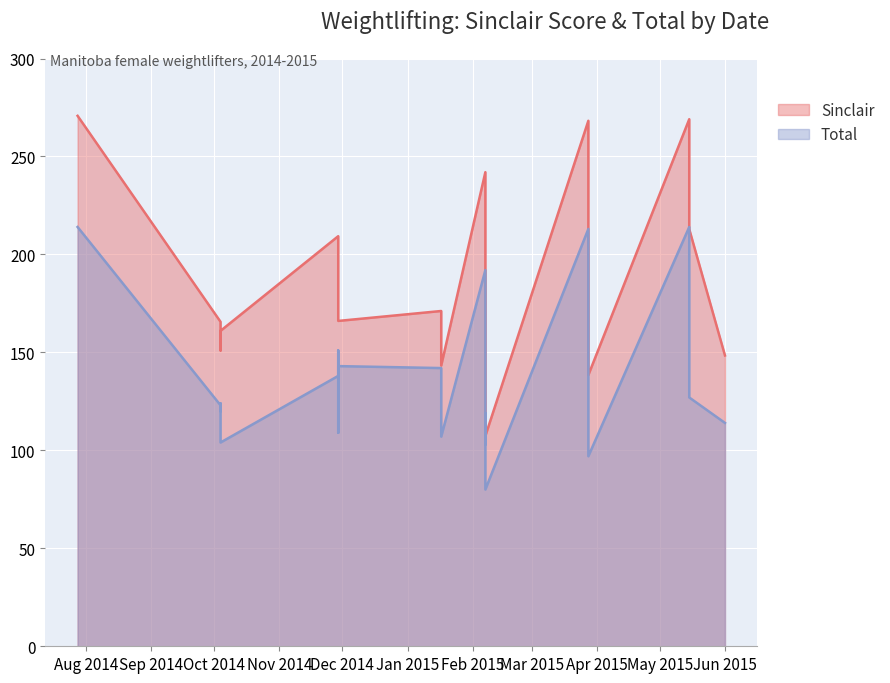

How many lines are shown in the chart?

2